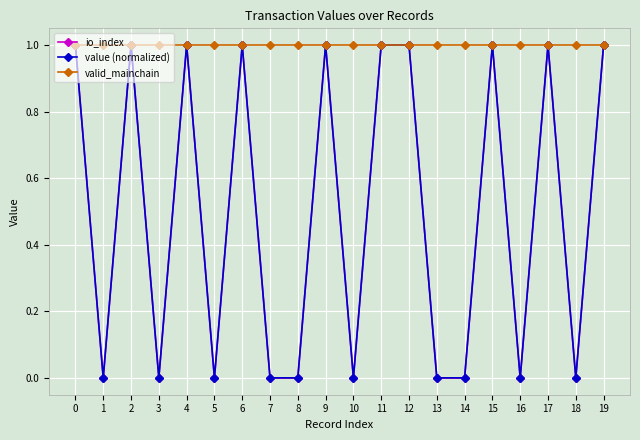

How many lines are shown in the chart?

3